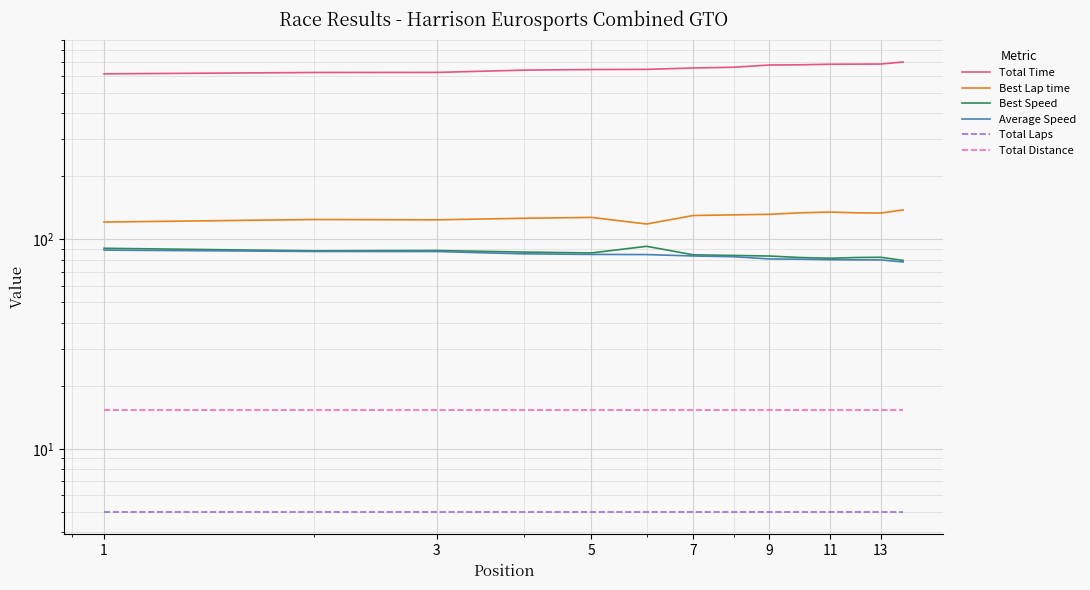

At how many categories does at least one series exceed 521?

14